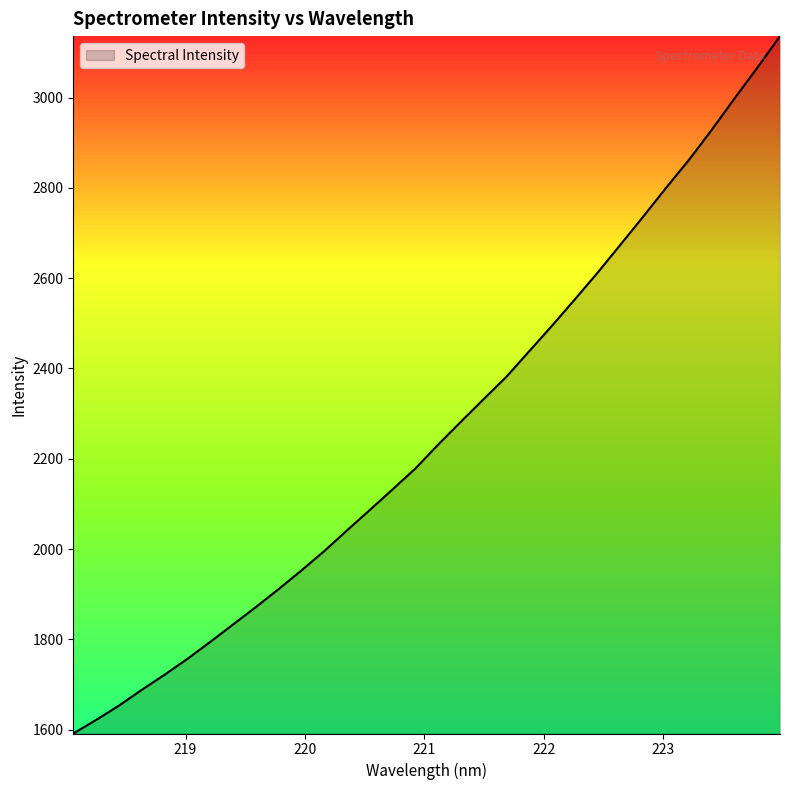

What is the smallest value displayed?

1591.4